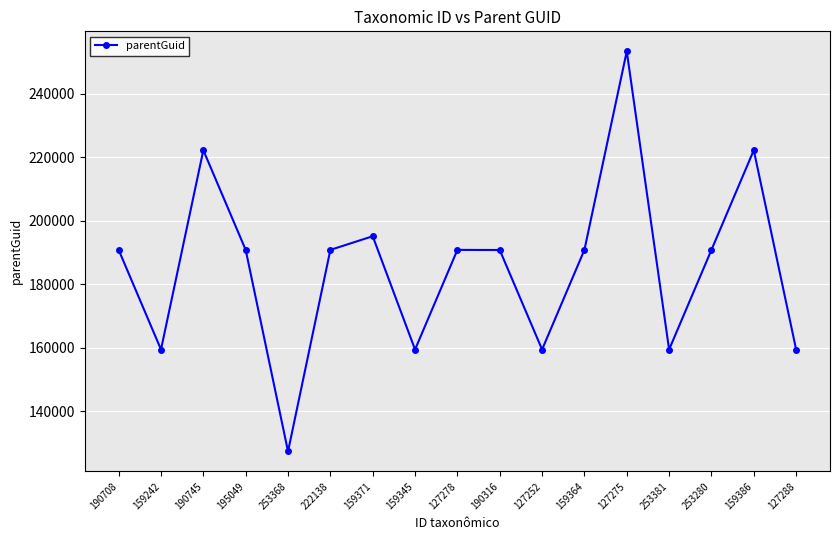

What is the label of the 7th point from the left?

159371